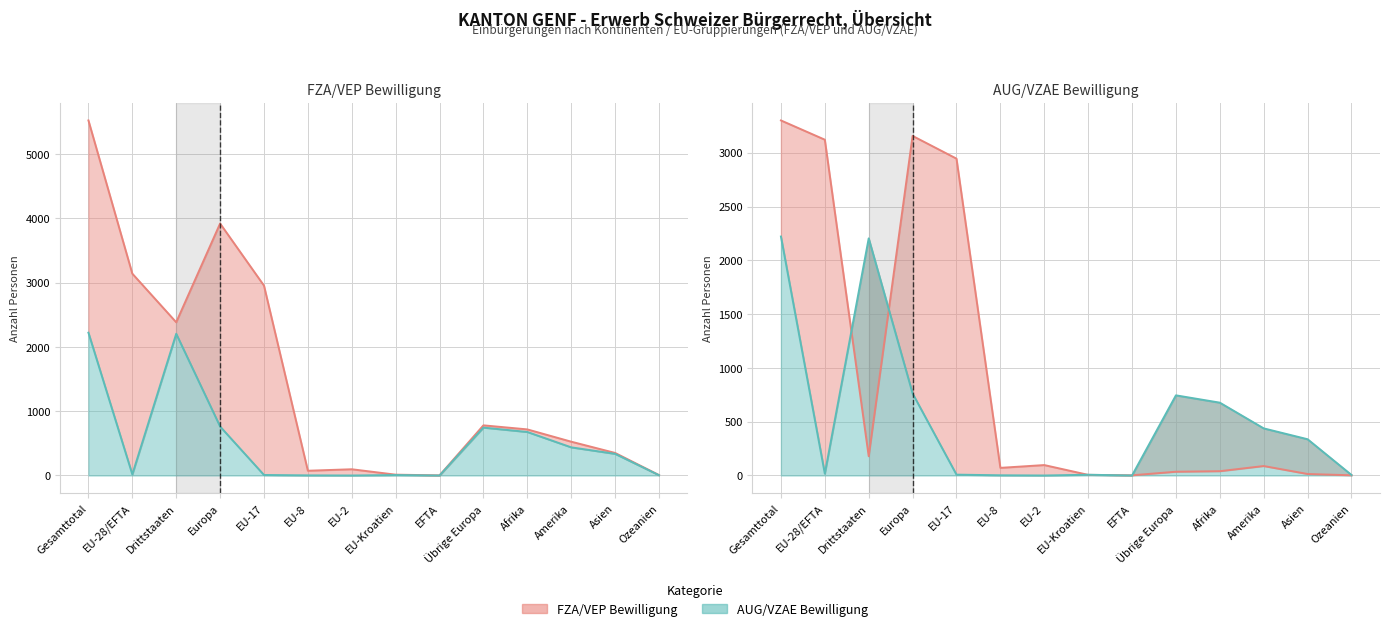

What is the difference between the FZA/VEP Total values at Asien and Amerika?

74